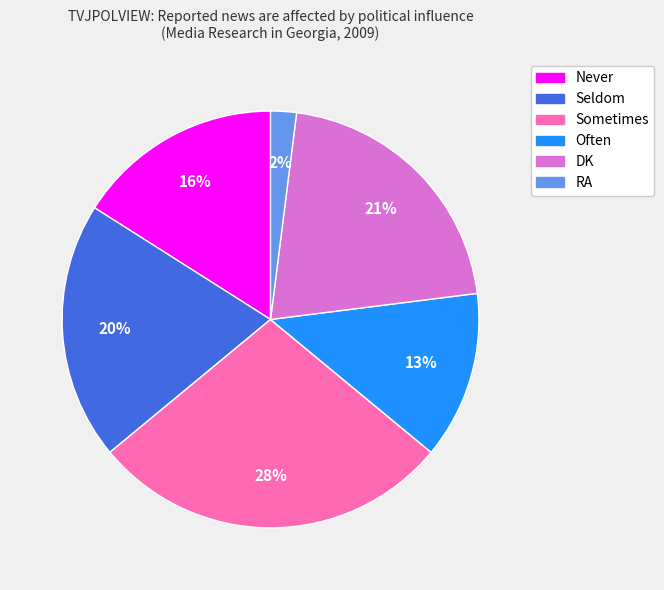

To the nearest percent, what is the difference between the Never and Seldom slice percentages?

4%